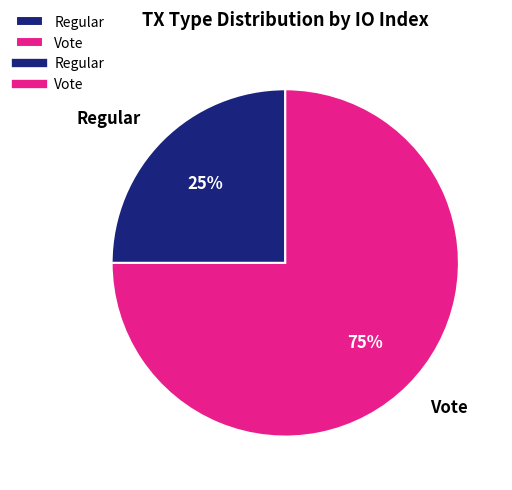

What is the smallest slice in the pie chart?

Regular